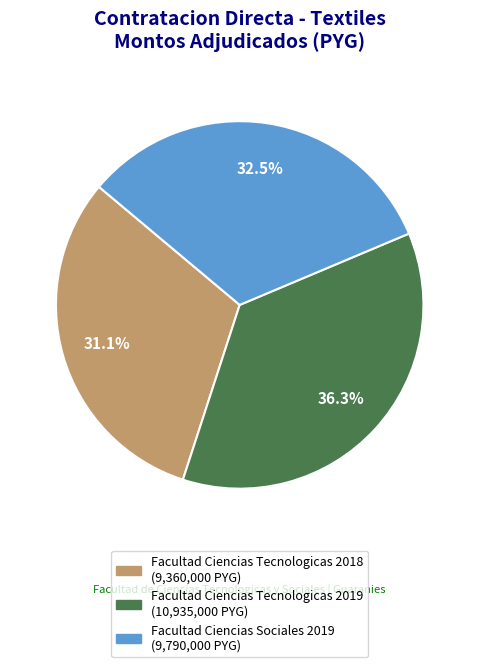

Is there any slice that represents more than half of the pie?

No